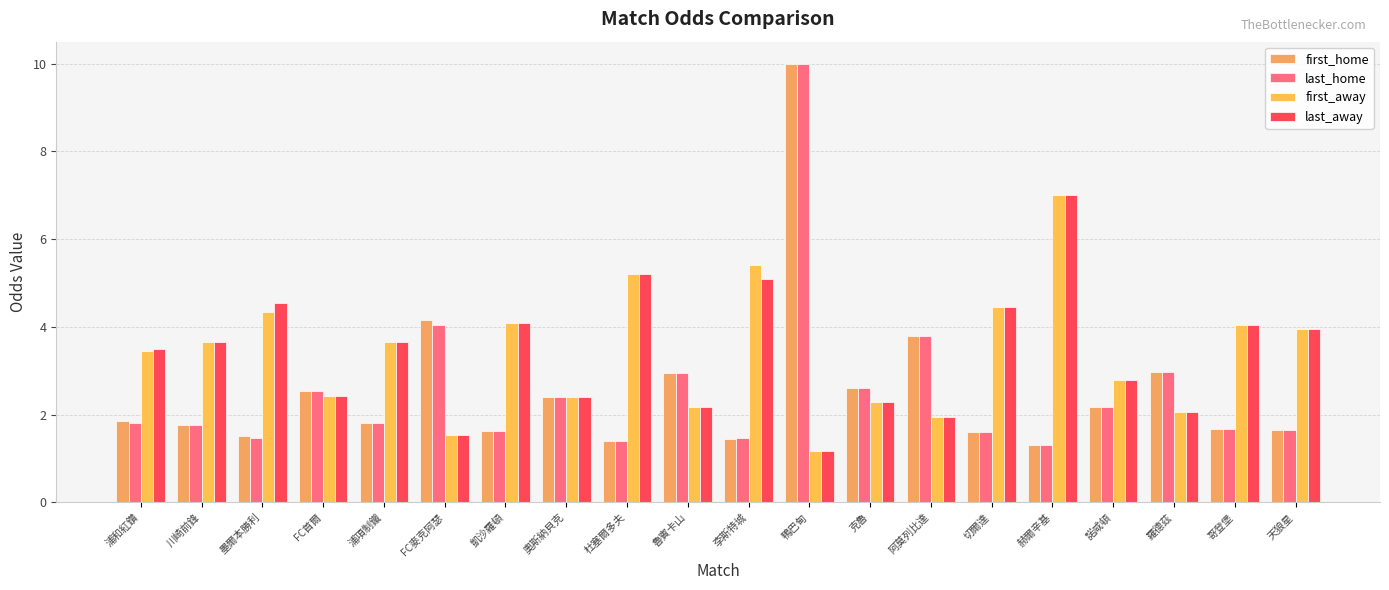

Between 赫爾辛基 and 川崎前鋒, which is larger?

川崎前鋒